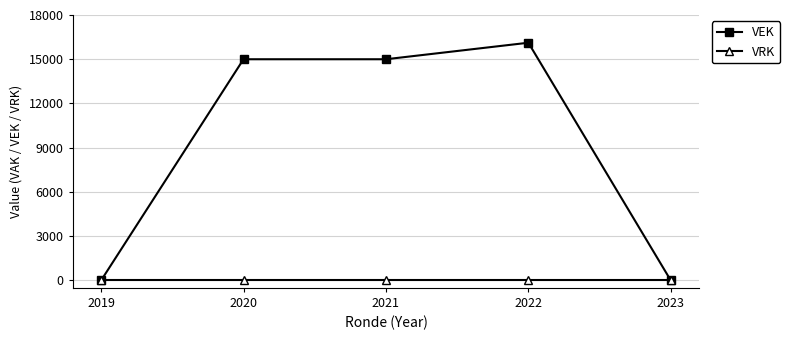

How many categories are shown in the chart?

5